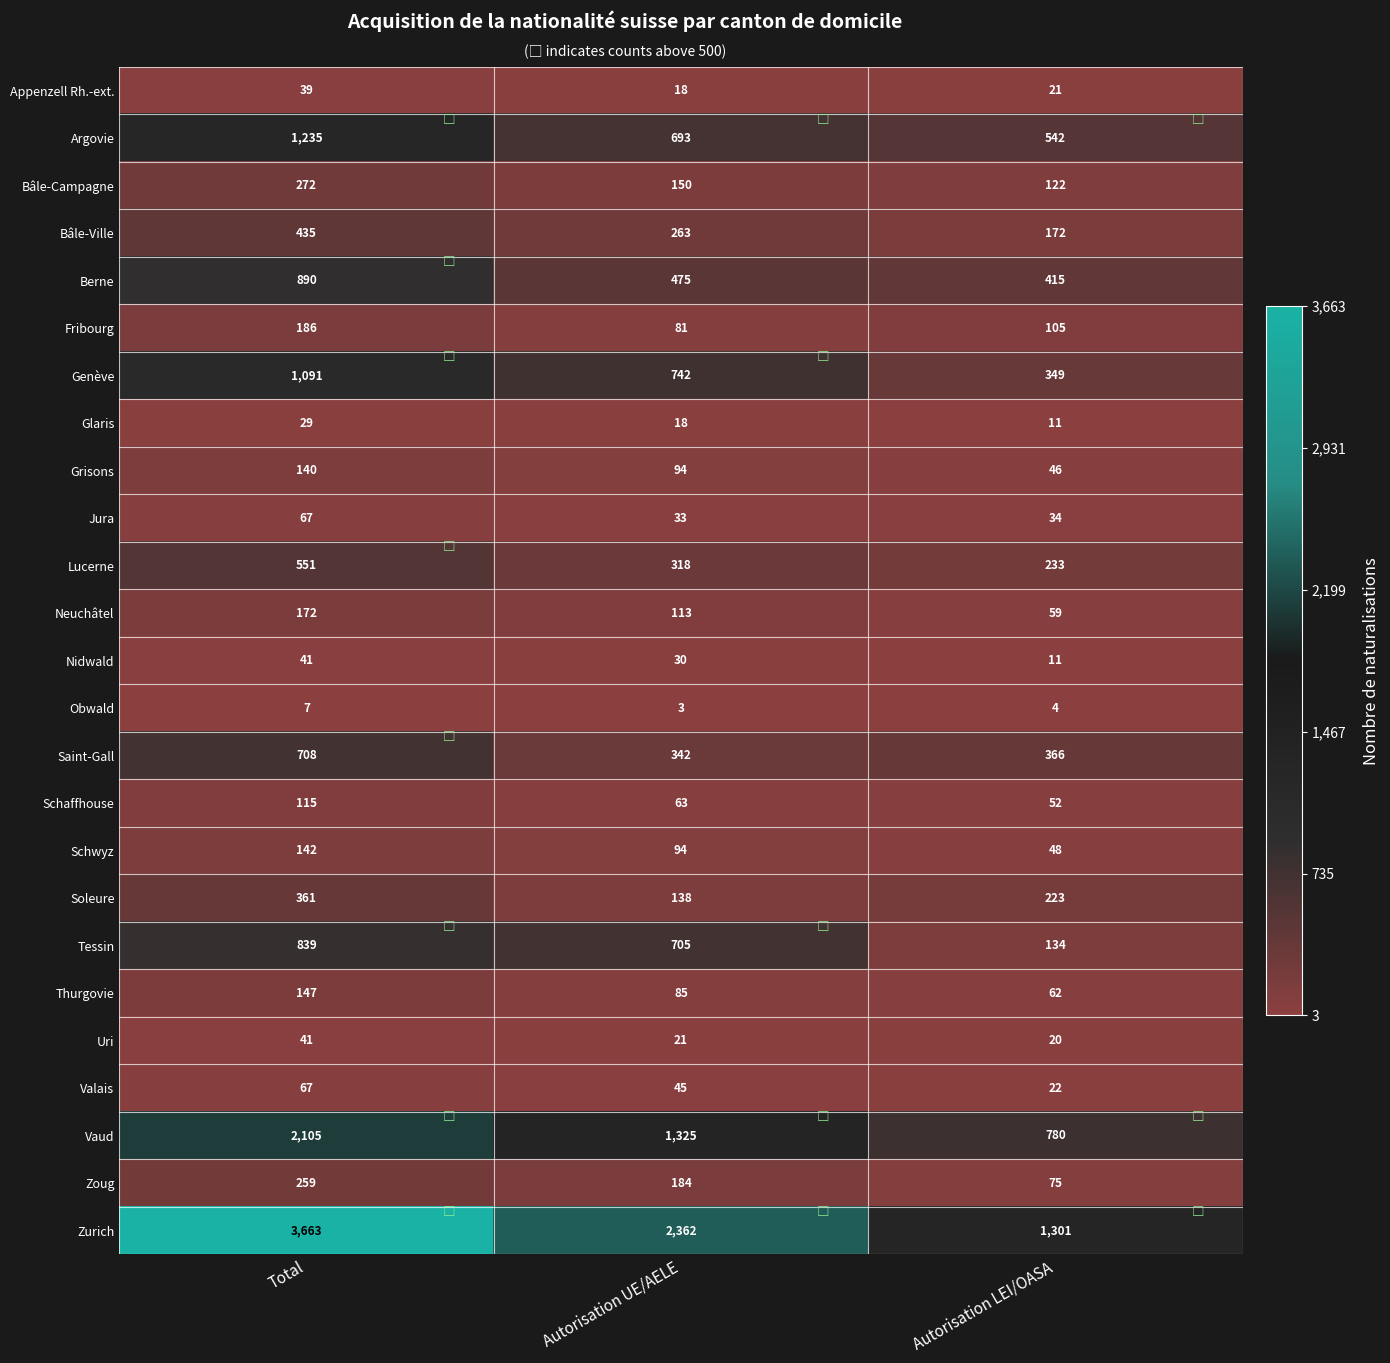

List the labels in order of Bâle-Campagne value, largest first.

Total, Autorisation UE/AELE, Autorisation LEI/OASA